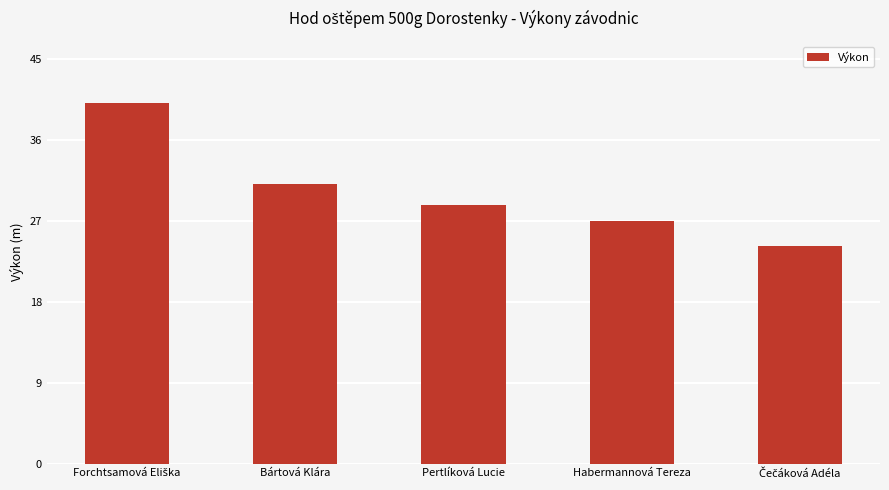

The chart shows a value of 26.9 at Habermannová Tereza. True or false?

True